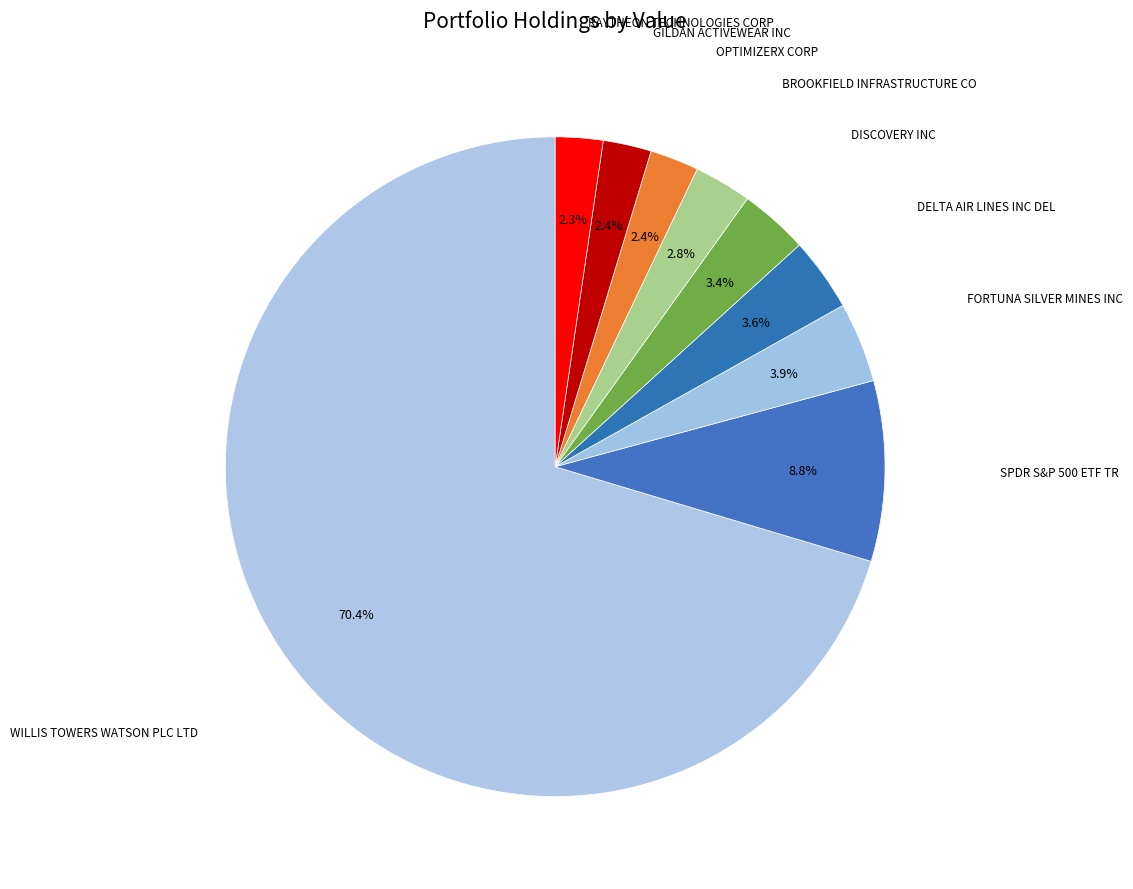

Rank the categories by value from highest to lowest.

WILLIS TOWERS WATSON PLC LTD, SPDR S&P 500 ETF TR, FORTUNA SILVER MINES INC, DELTA AIR LINES INC DEL, DISCOVERY INC, BROOKFIELD INFRASTRUCTURE CO, OPTIMIZERX CORP, GILDAN ACTIVEWEAR INC, RAYTHEON TECHNOLOGIES CORP